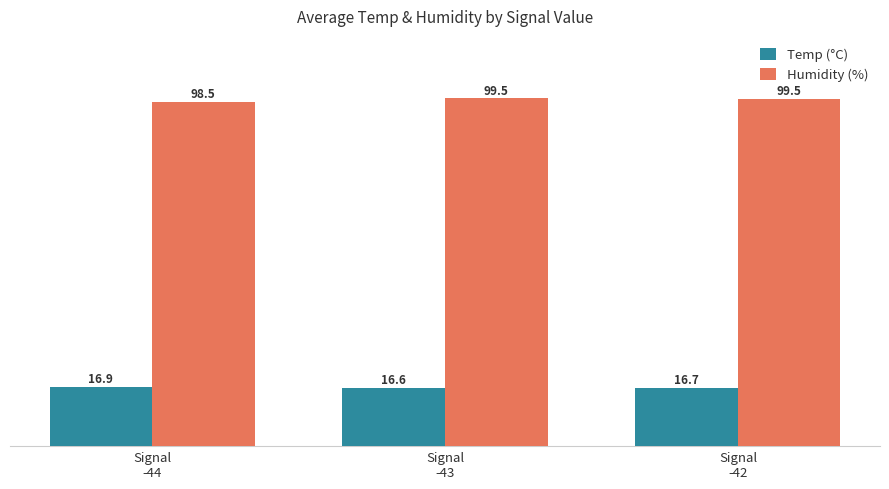

Which series has the largest range (max minus min)?

Humidity (%)